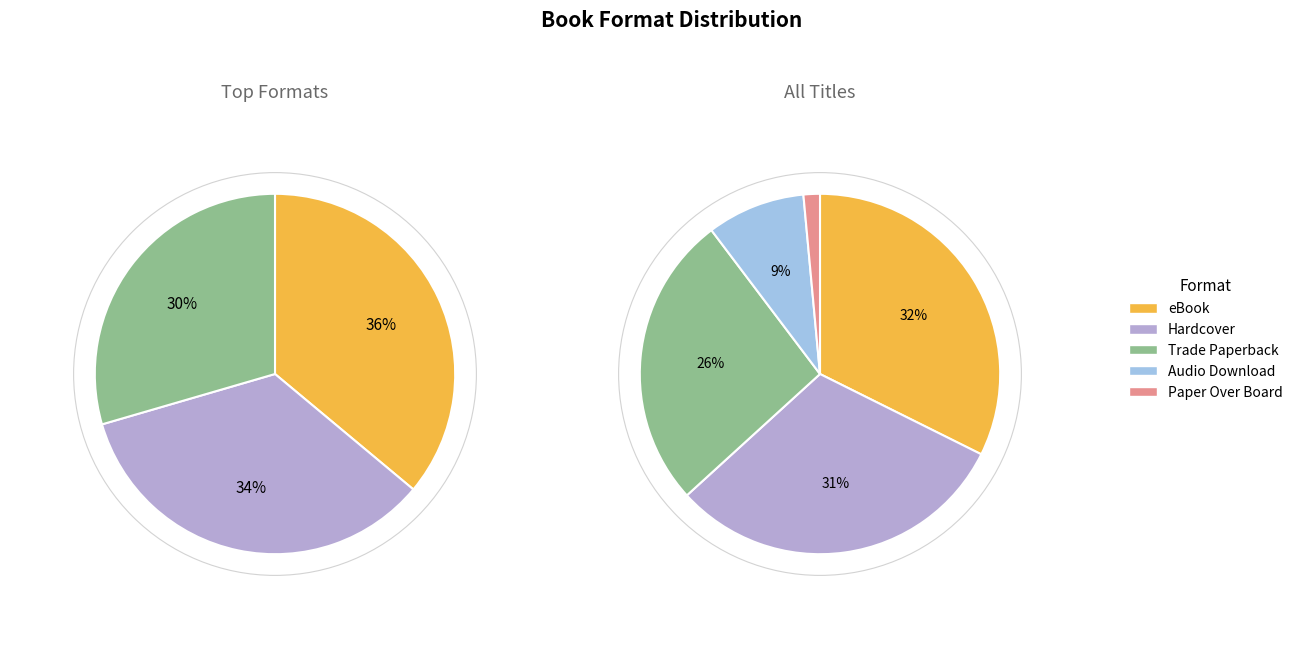

Does Trade Paperback represent more than half of the total?

No